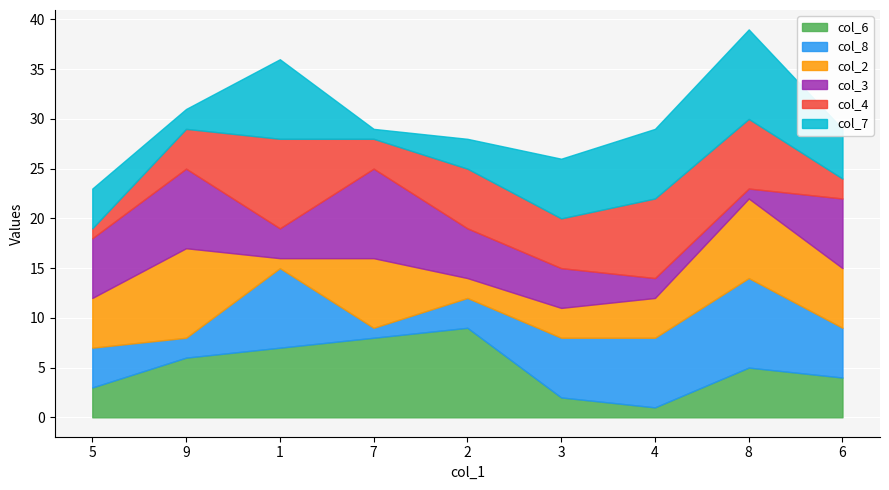

True or false: col_4 and col_6 cross at least once.

True